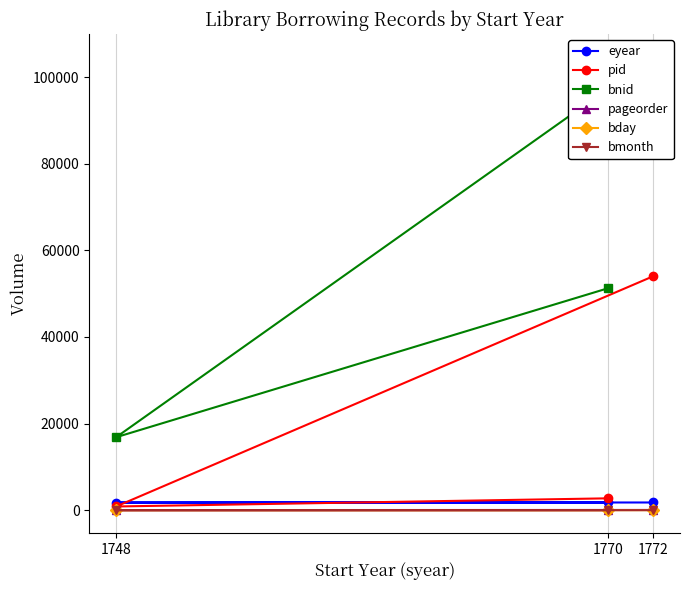

How many data points in pid are above 2737?

1